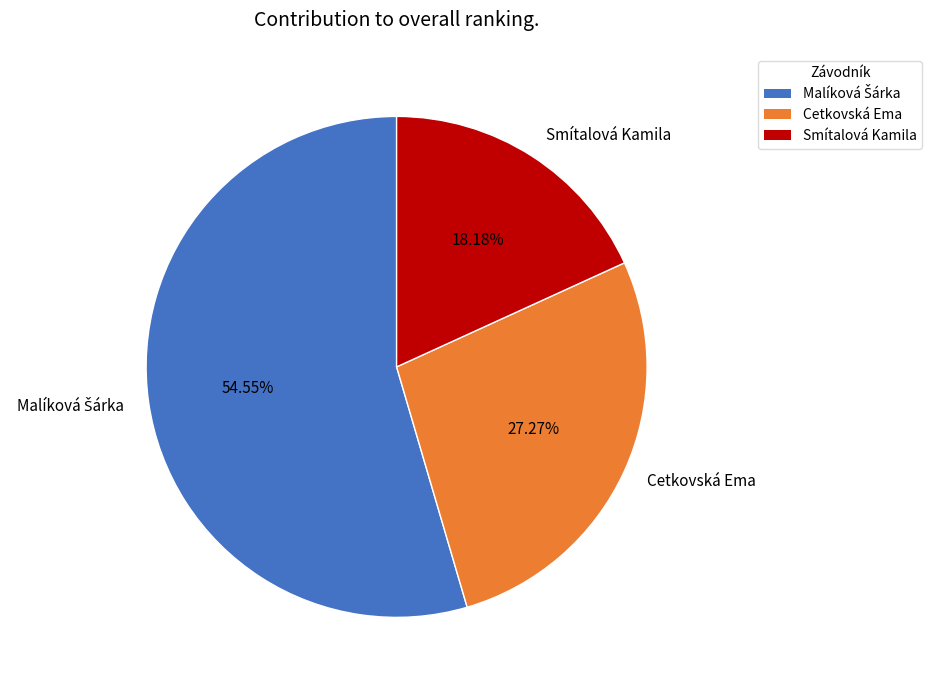

How many segments does this pie chart have?

3